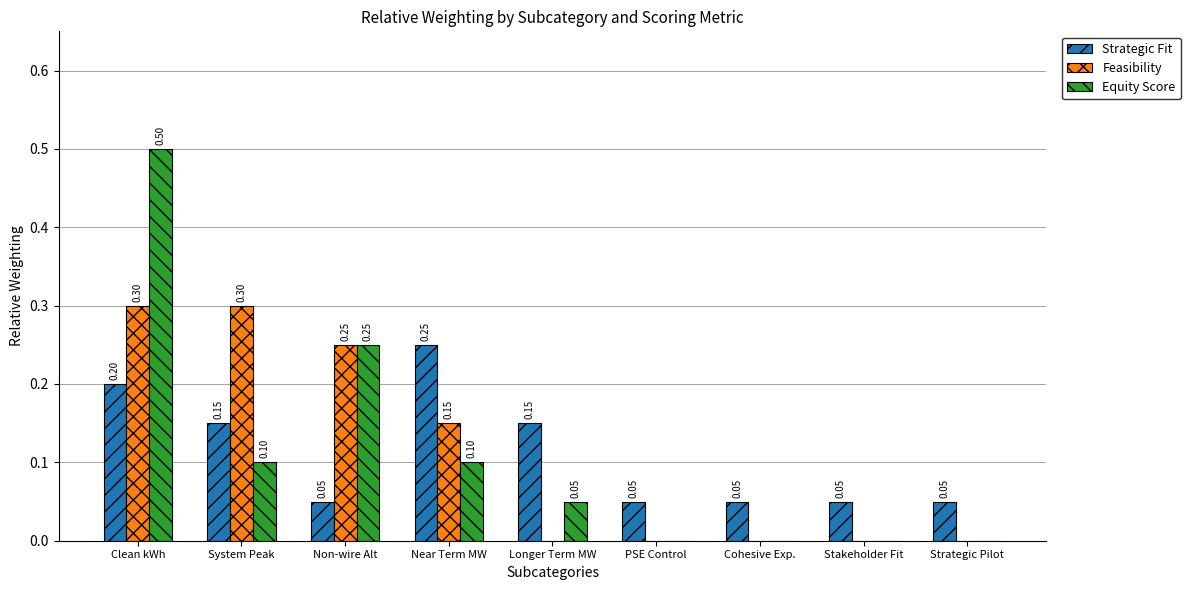

What value does the Equity Score series have at Near Term MW?

0.1